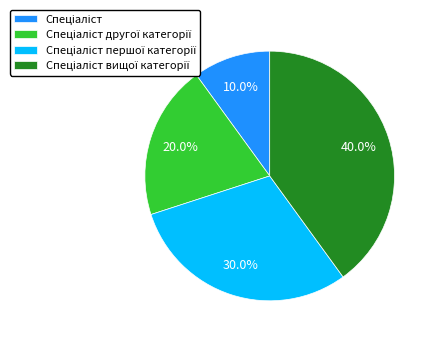

Is there any slice that represents more than half of the pie?

No